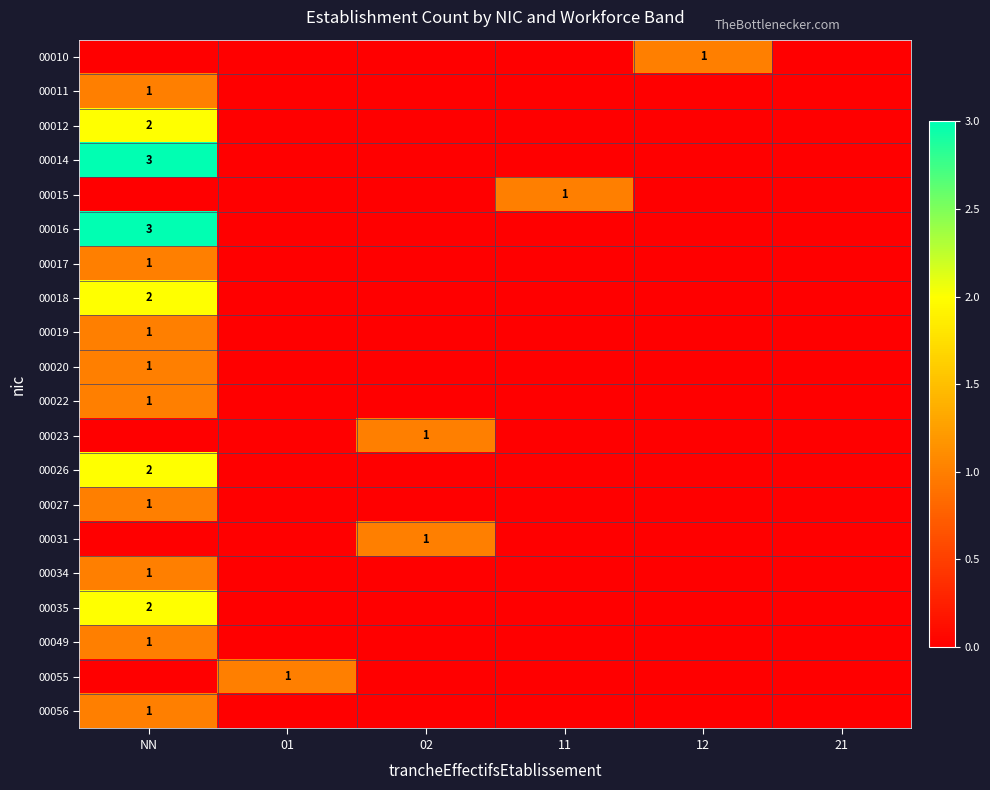

Which label corresponds to the smallest value in the chart?

NN